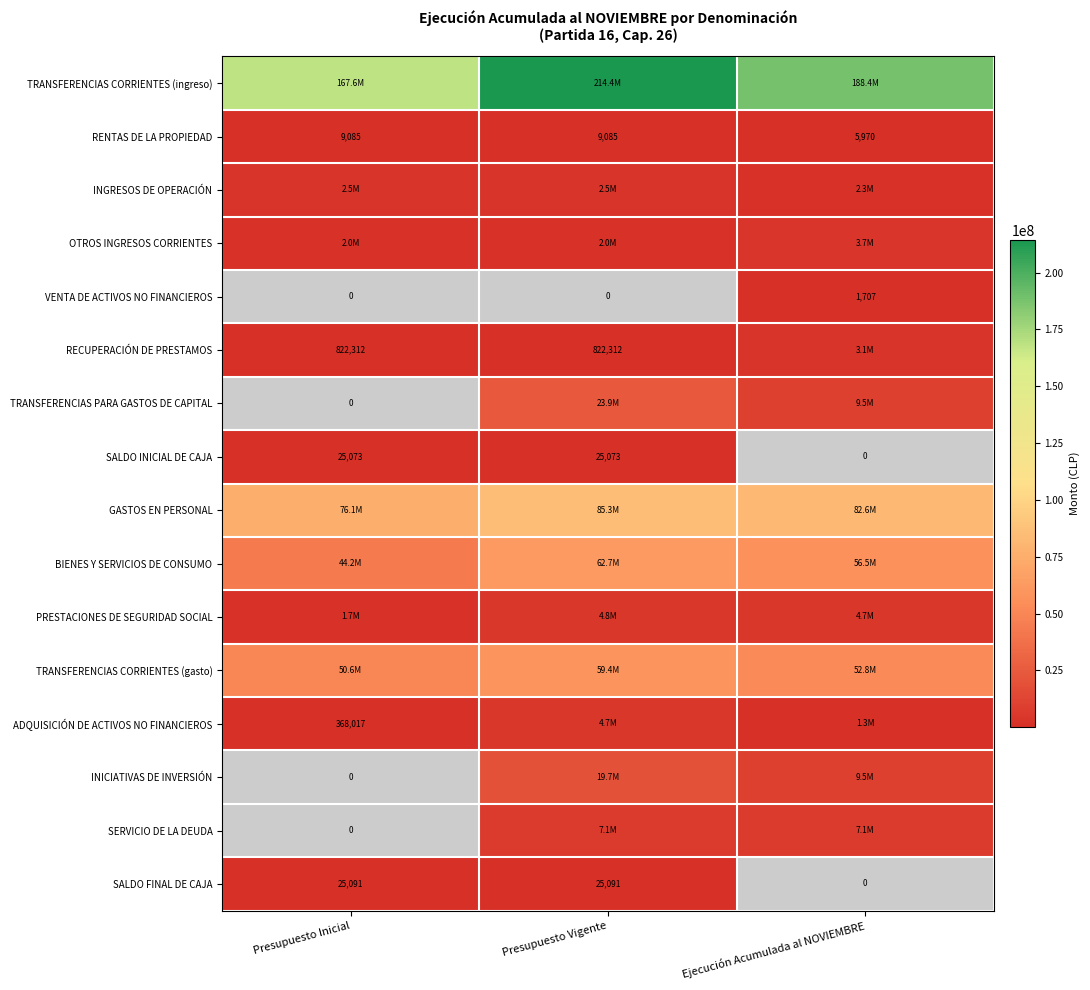

Which label corresponds to the largest value in the chart?

Presupuesto Vigente